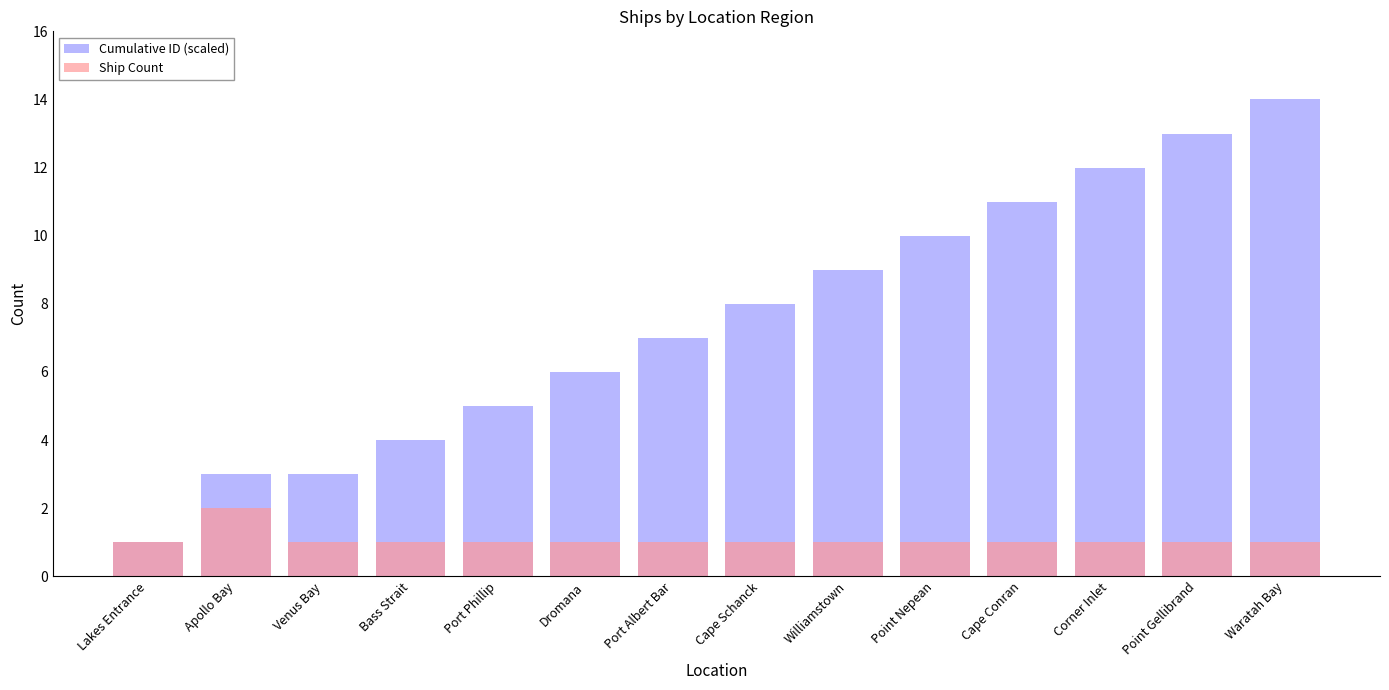

At how many categories does at least one series exceed 12?

2